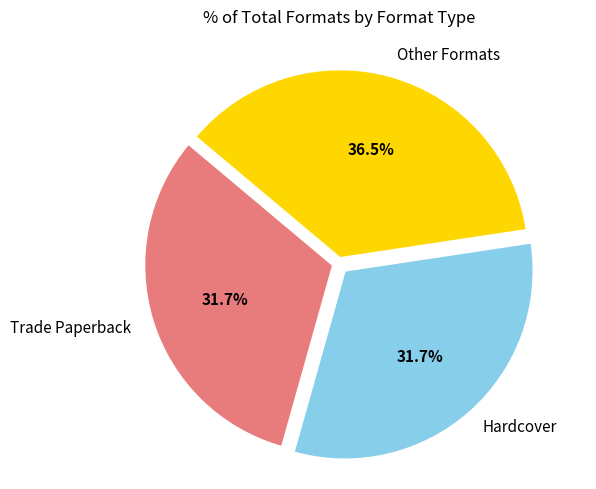

Is there any slice that represents more than half of the pie?

No